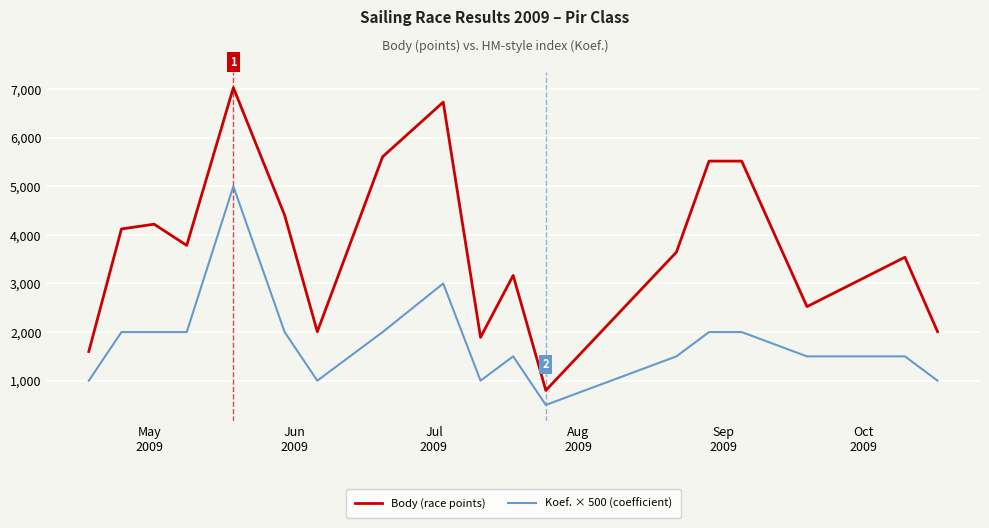

Count the number of categories in the chart.

18